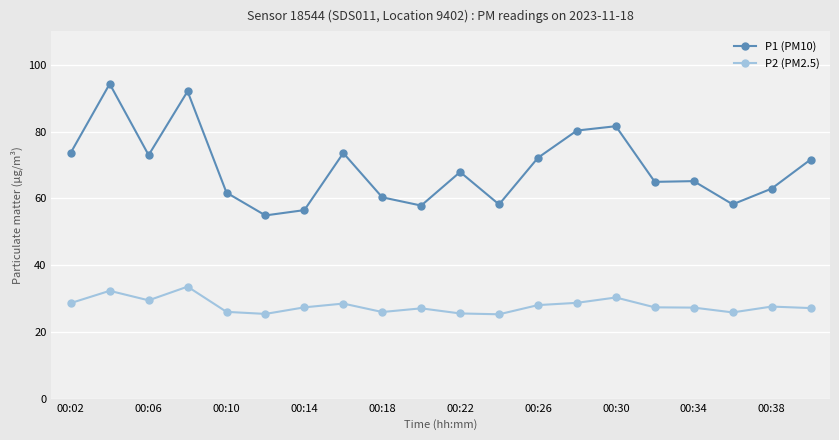

Which series has the largest range (max minus min)?

P1 (PM10)